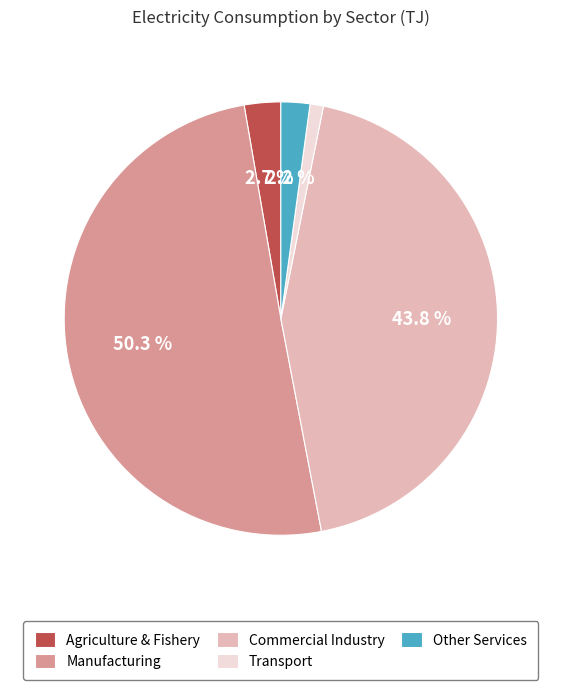

Rank the categories by value from highest to lowest.

Manufacturing, Commercial Industry, Agriculture & Fishery, Other Services, Transport